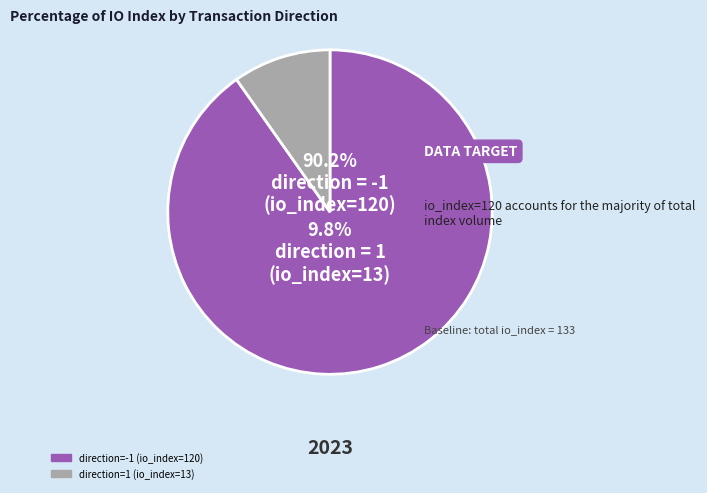

Does any single category account for the majority?

Yes